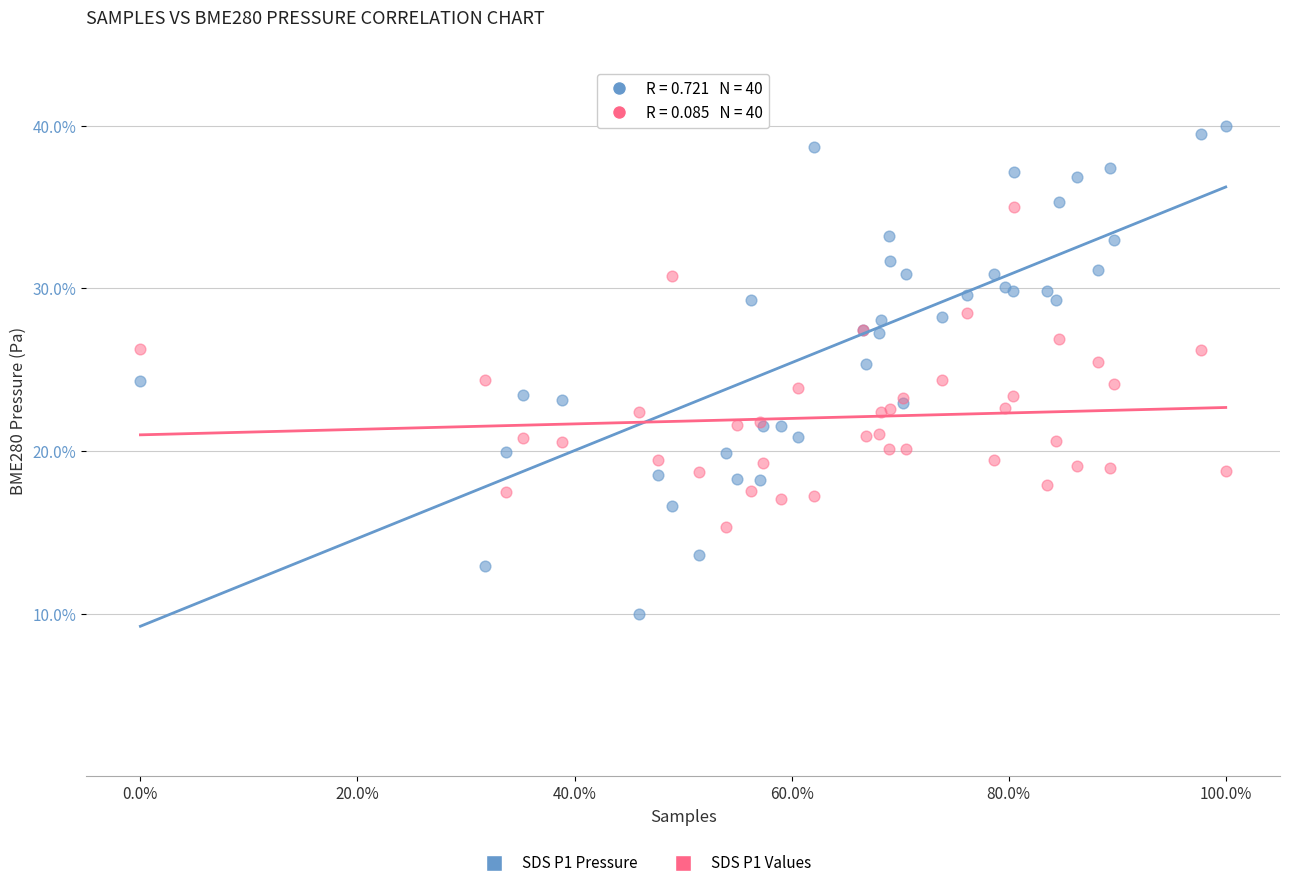

Which series contains the lowest Y value?

SDS P1 Pressure